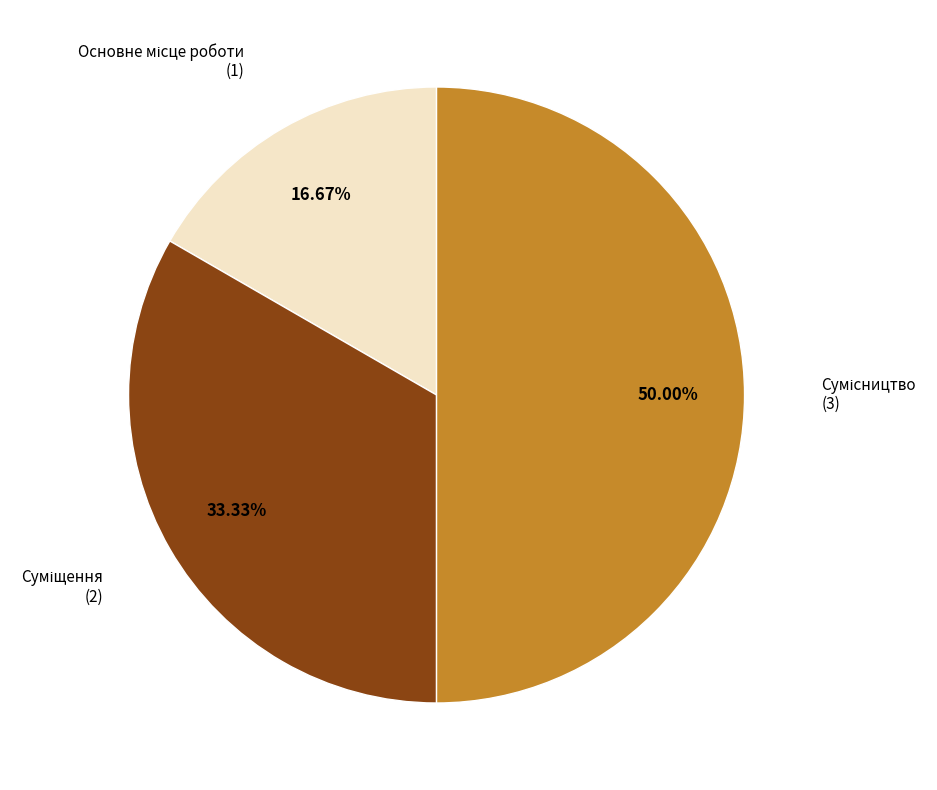

How many segments does this pie chart have?

3